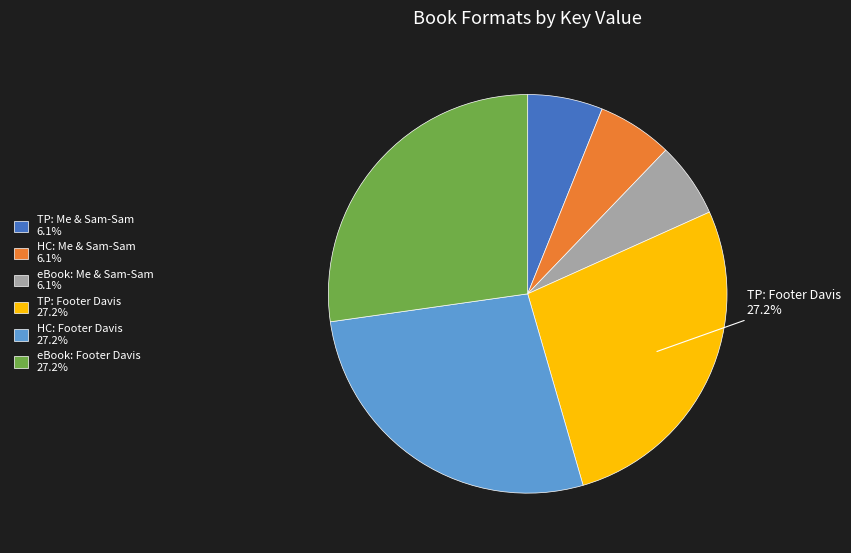

Is there a majority slice in this chart?

No